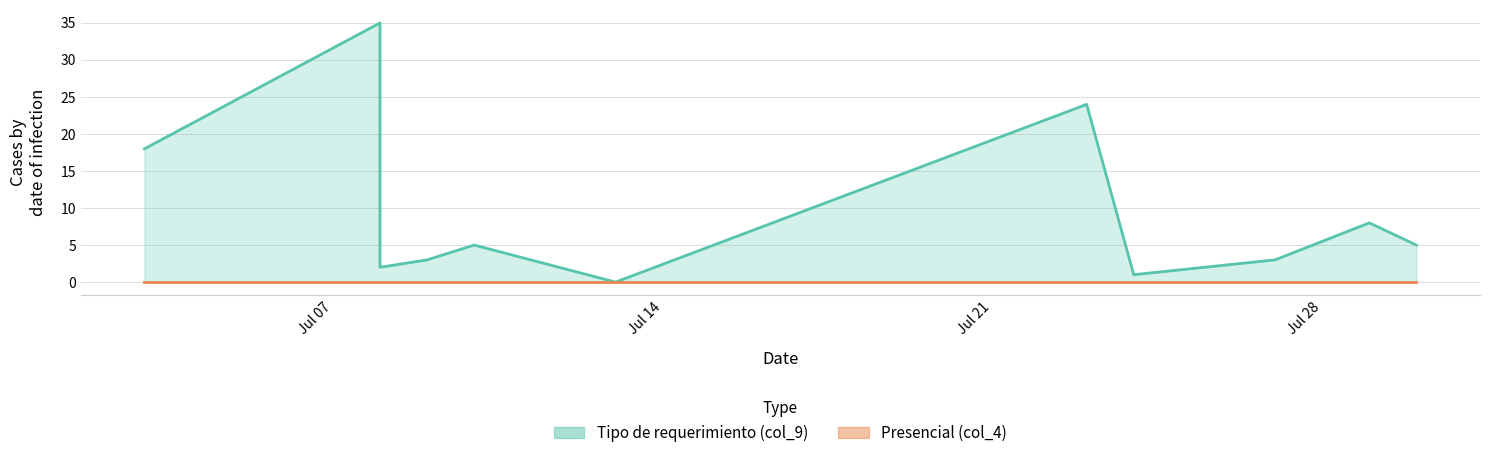

Which label corresponds to the smallest value in the chart?

2020-07-13